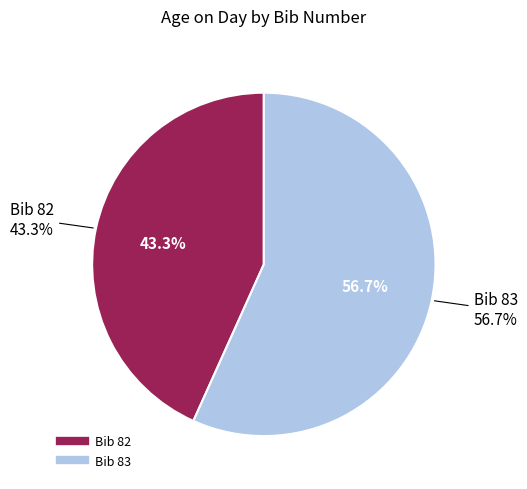

To the nearest percent, what is the difference between the 83 and 82 slice percentages?

13%